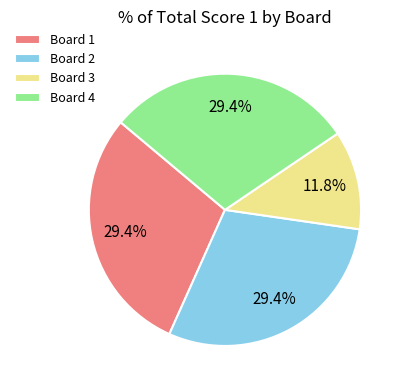

Which category has the smallest portion of the pie?

Board 3